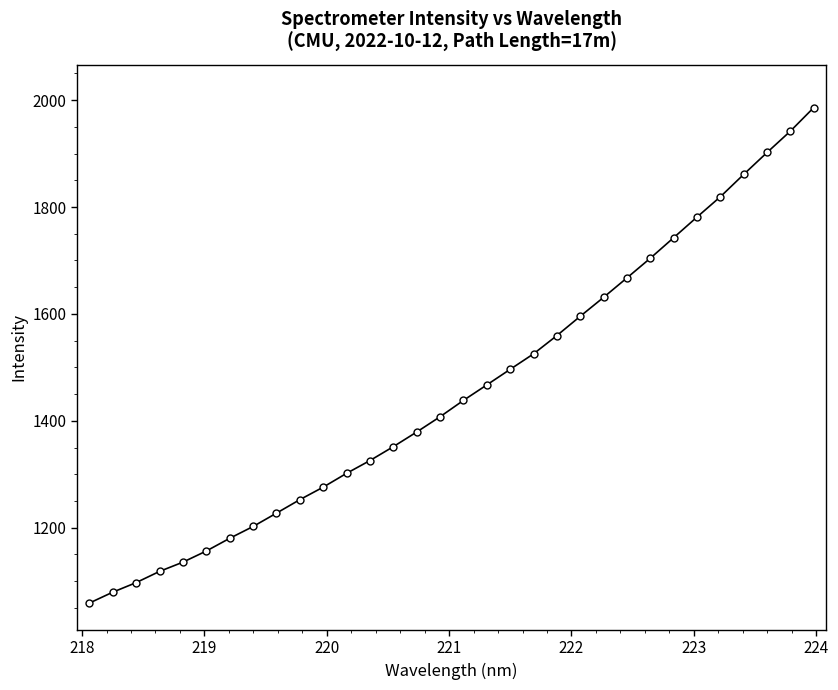

What is the value of the 8th point from the left?

1202.3